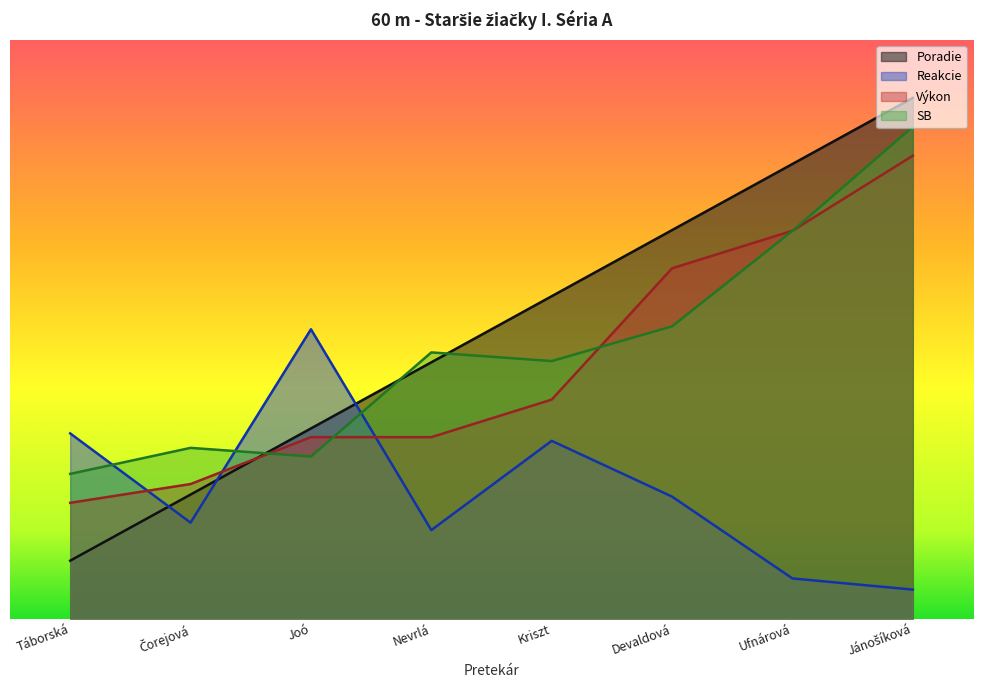

True or false: Reakcie and SB cross at least once.

True